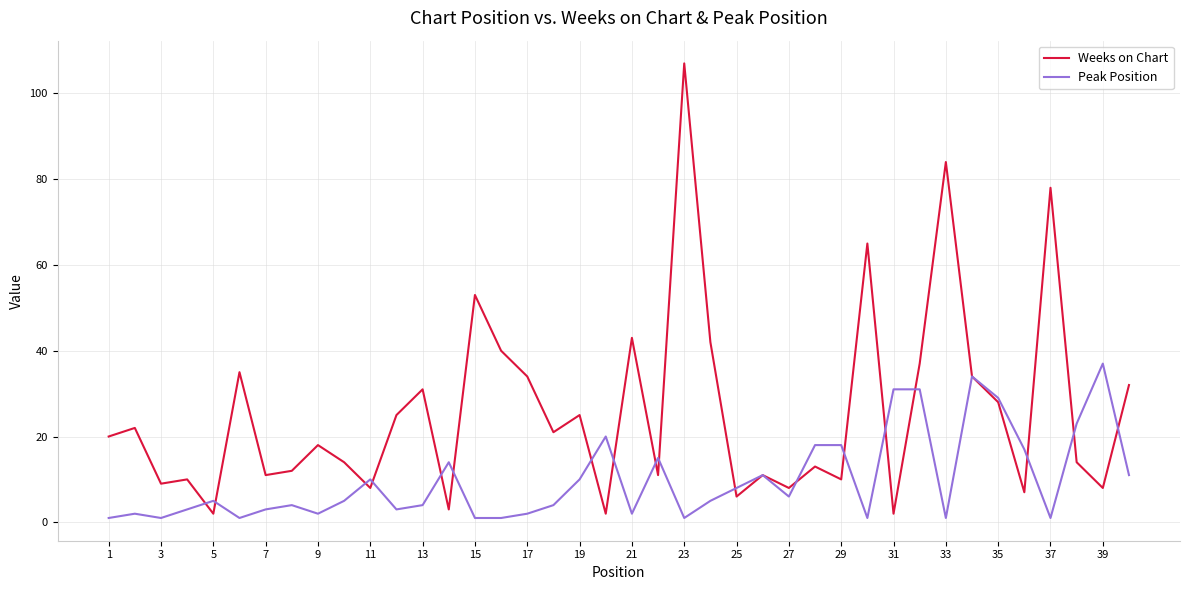

Which series has the largest range (max minus min)?

Weeks on Chart